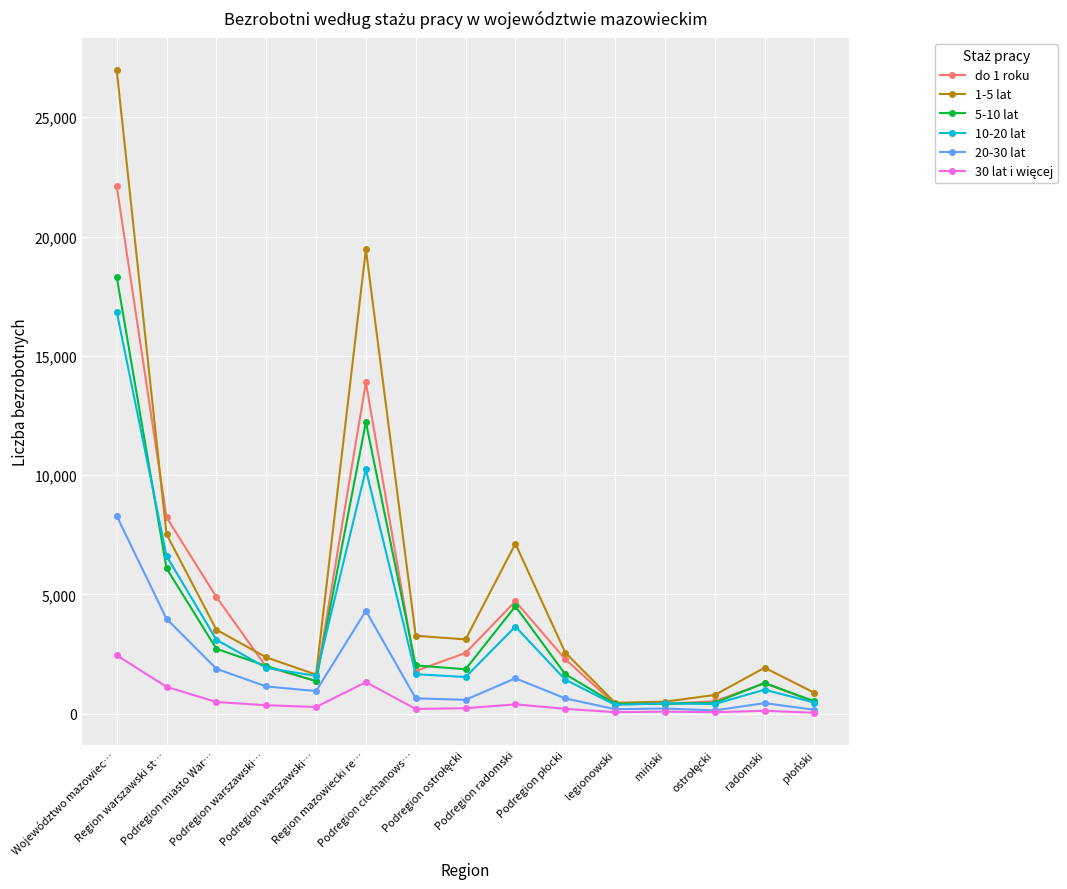

How many data points in do 1 roku are less than 1965?

7